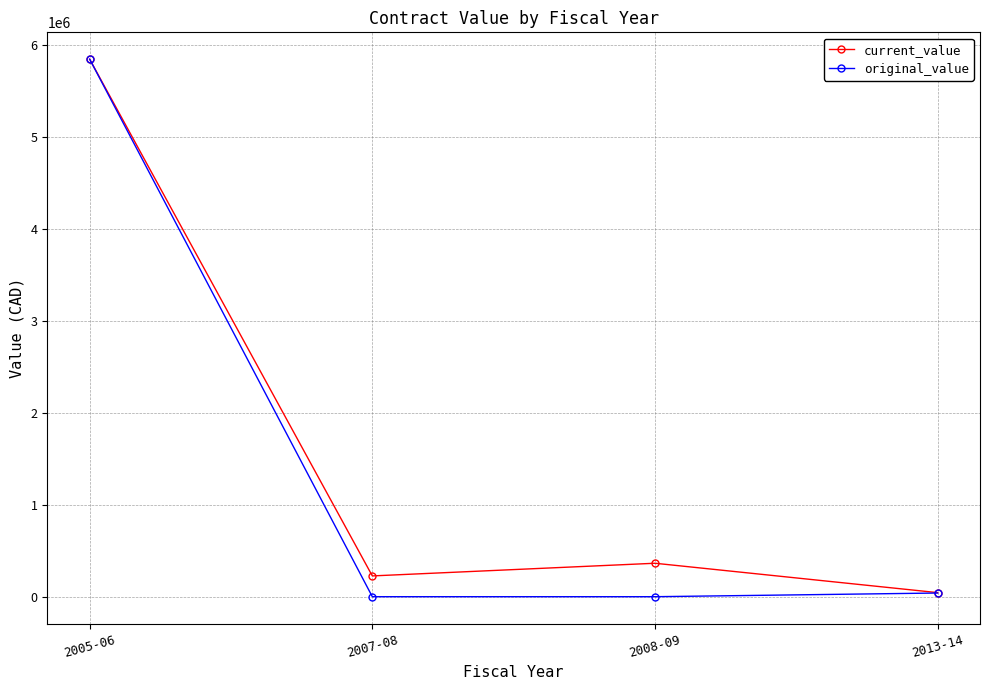

True or false: current_value has more than 2 points higher than both neighbors.

False